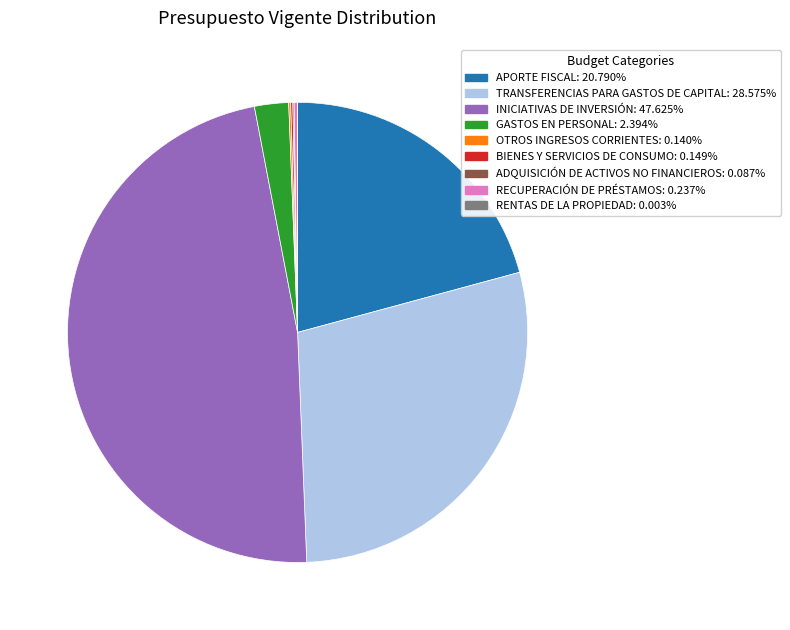

Do TRANSFERENCIAS PARA GASTOS DE CAPITAL and GASTOS EN PERSONAL together represent more than half of the pie?

No